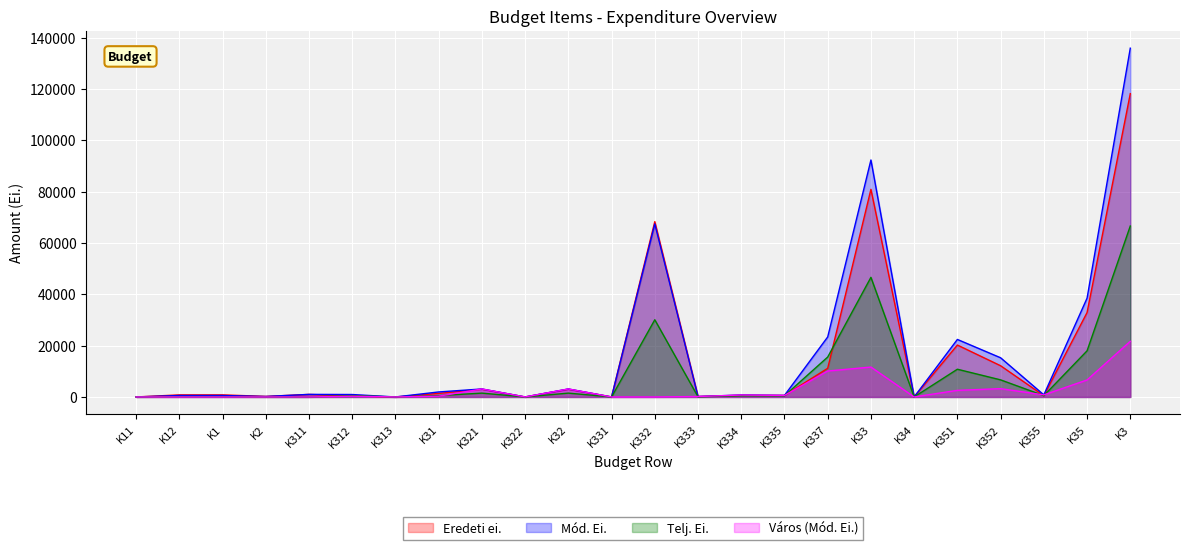

The Mód. Ei. series shows 0 at K11. True or false?

True